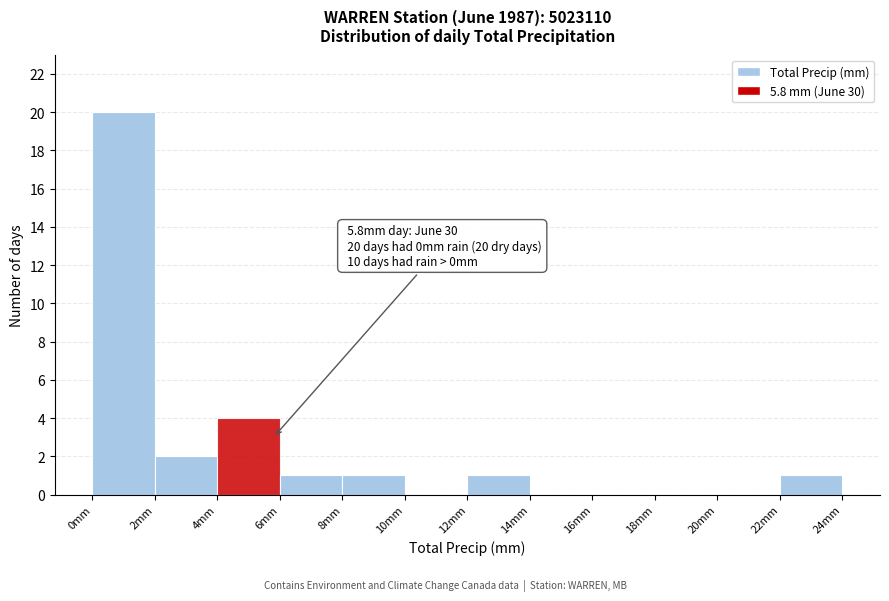

Over which range of the x-axis is the bar tallest?

0 to 2